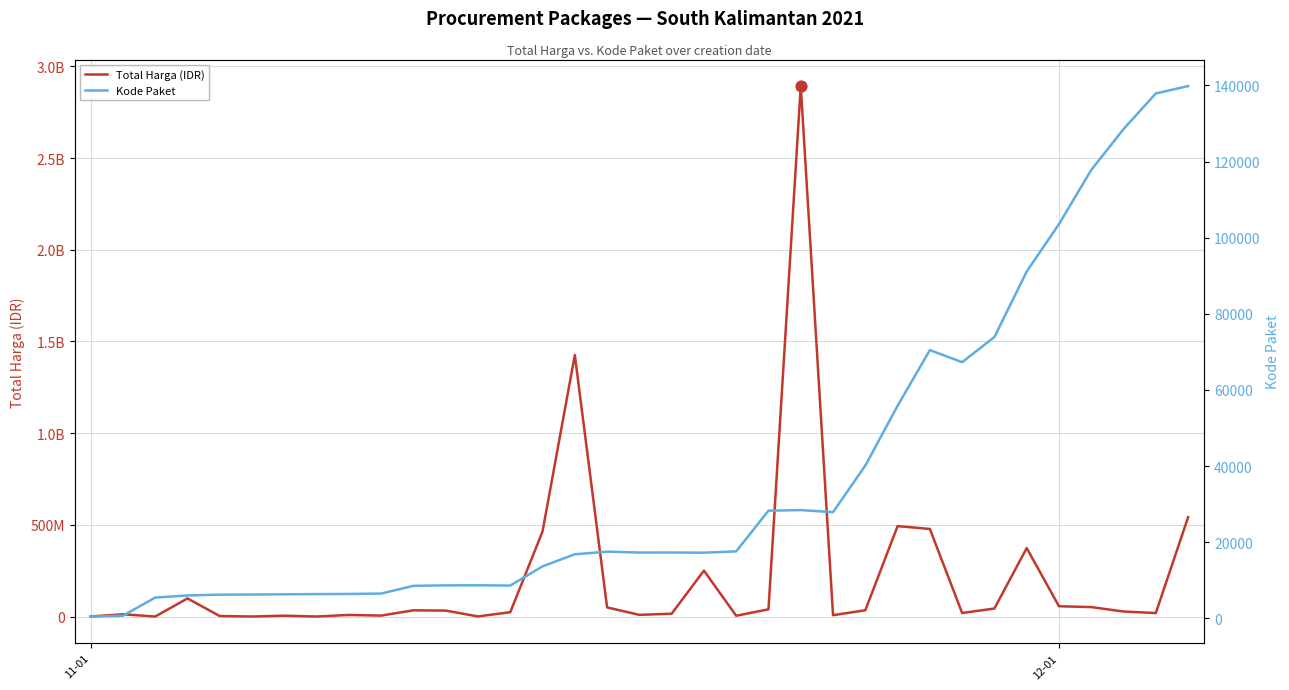

At how many categories does at least one series exceed 1541346983?

1